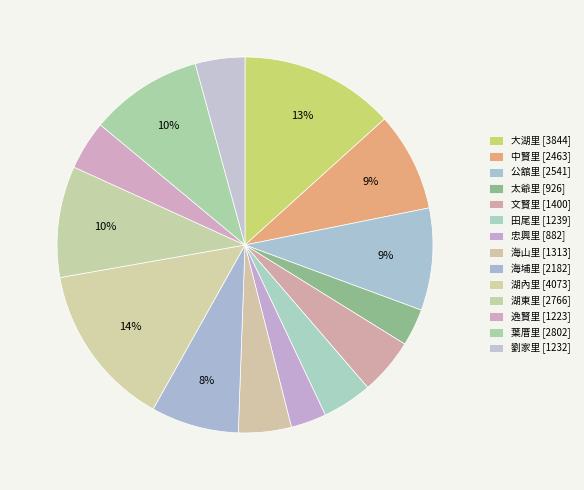

Rank the categories by value from highest to lowest.

湖內里, 大湖里, 葉厝里, 湖東里, 公舘里, 中賢里, 海埔里, 文賢里, 海山里, 田尾里, 劉家里, 逸賢里, 太爺里, 忠興里